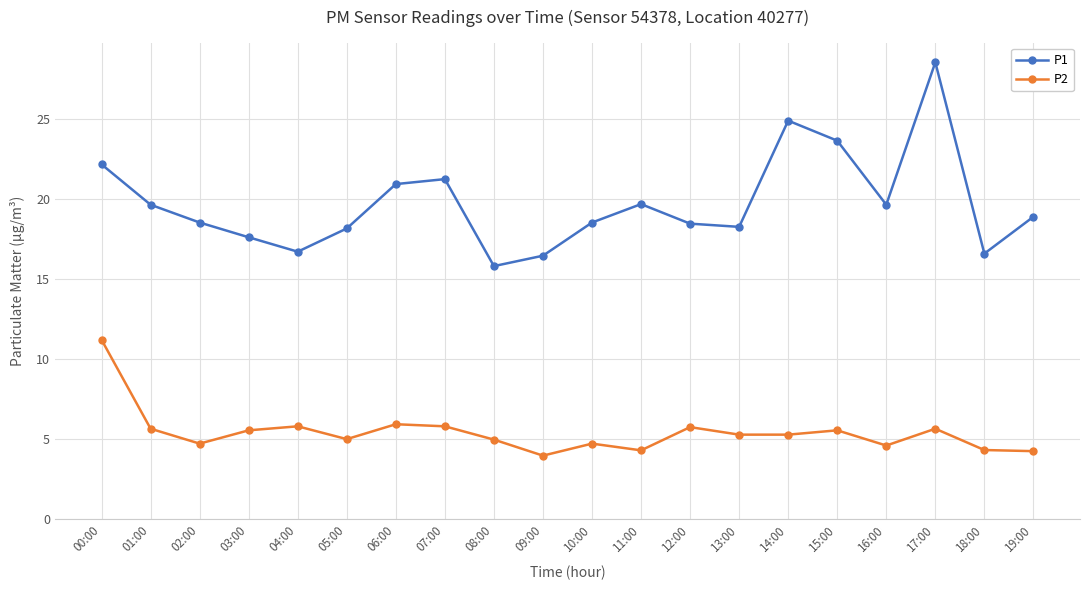

How many lines are shown in the chart?

2